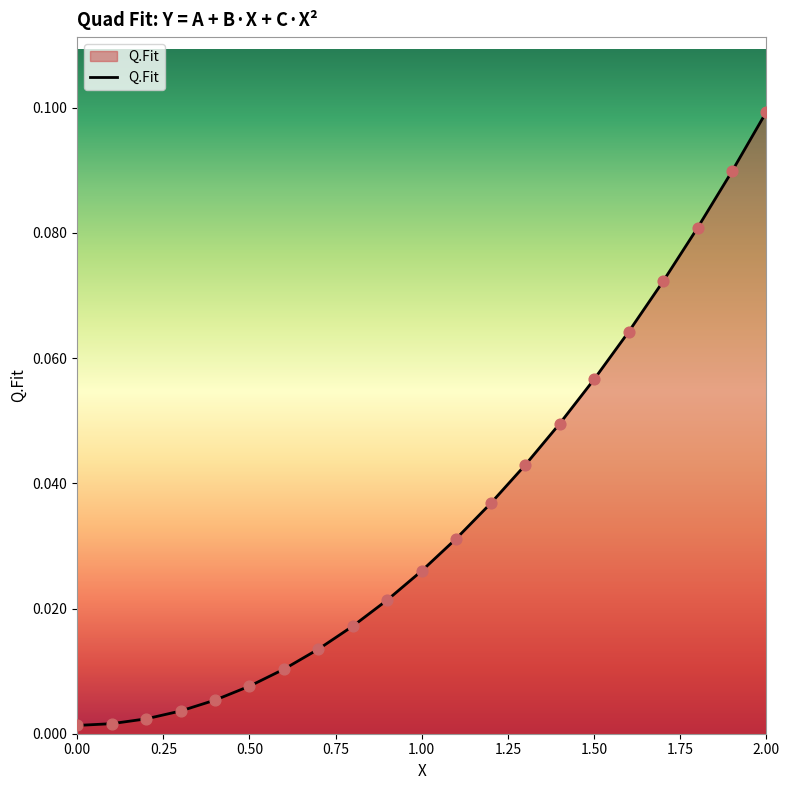

How many lines are shown in the chart?

1